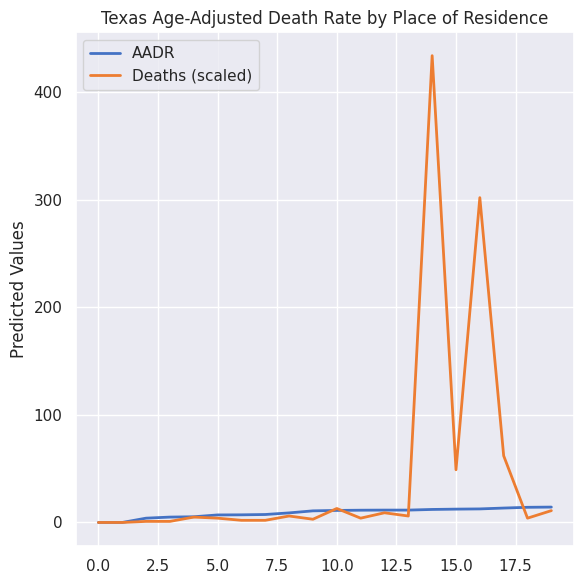

Which series has the widest spread of values?

Deaths (scaled)